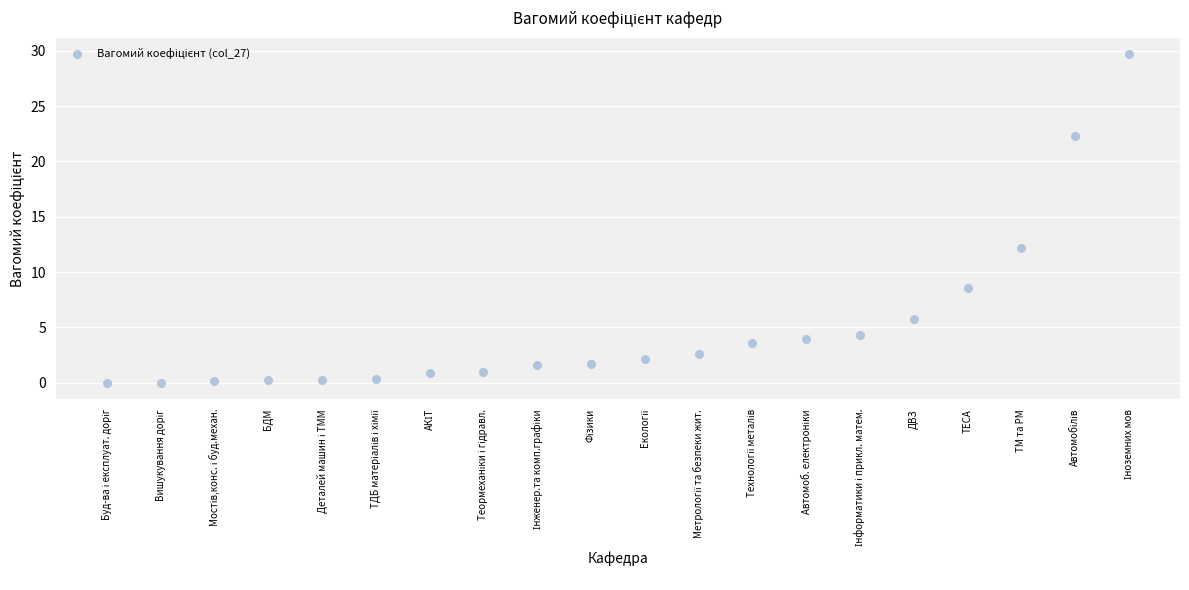

What Y value in the scatter plot is closest to 14?

12.2